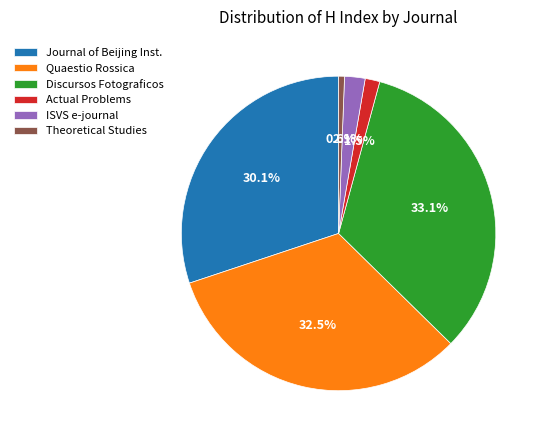

Combined, what portion of the pie is ISVS e-journal and Quaestio Rossica?

34.6%